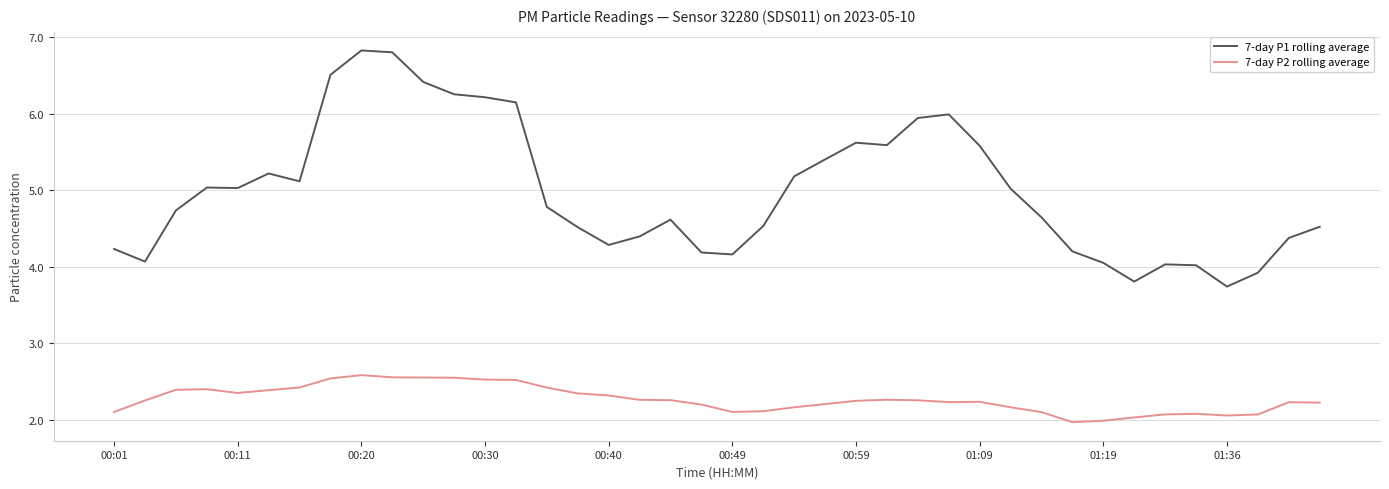

True or false: 7-day P1 rolling average and 7-day P2 rolling average intersect in this chart.

False